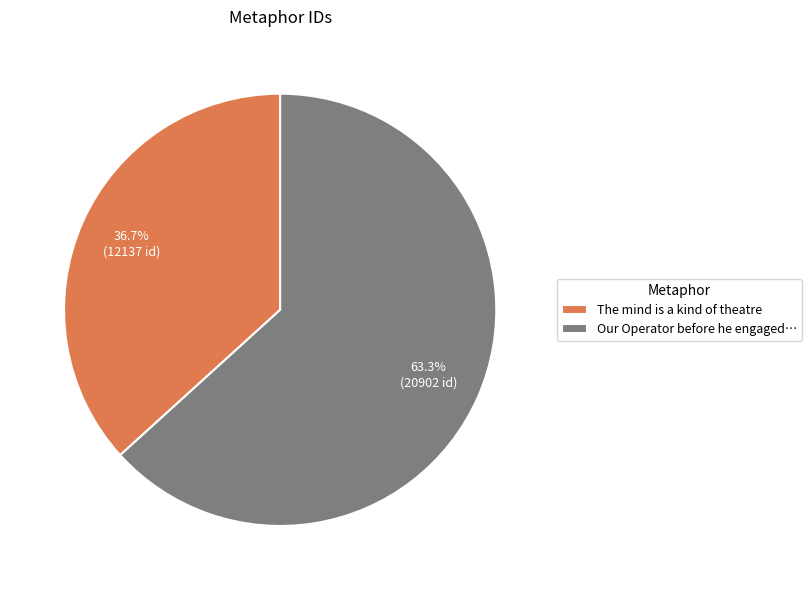

What is the ratio of the value at Our Operator before he engaged… to the value at The mind is a kind of theatre?

1.7